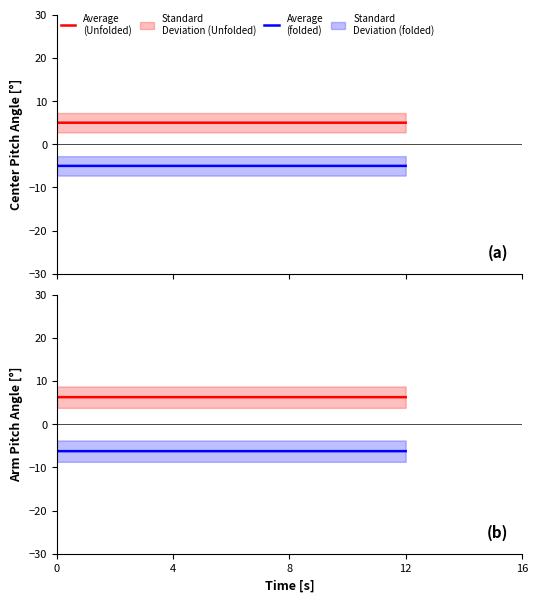

List the series in order of their overall mean, lowest first.

Average
(folded), Average
(Unfolded)